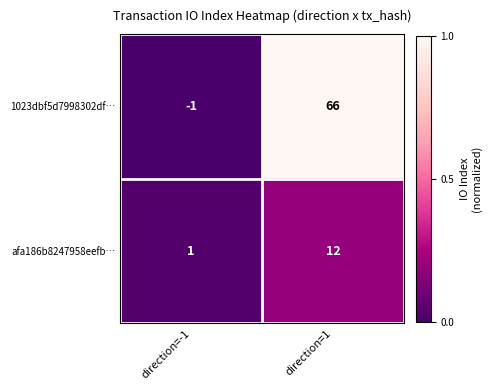

Which label corresponds to the smallest value in the chart?

direction=-1